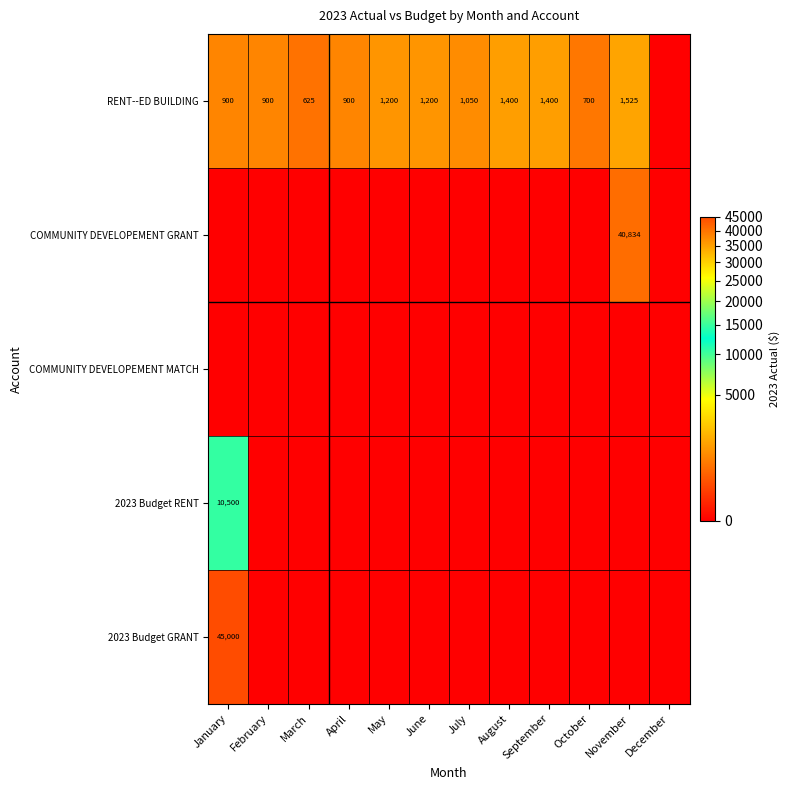

The RENT--ED BUILDING series shows 1525 at November. True or false?

True